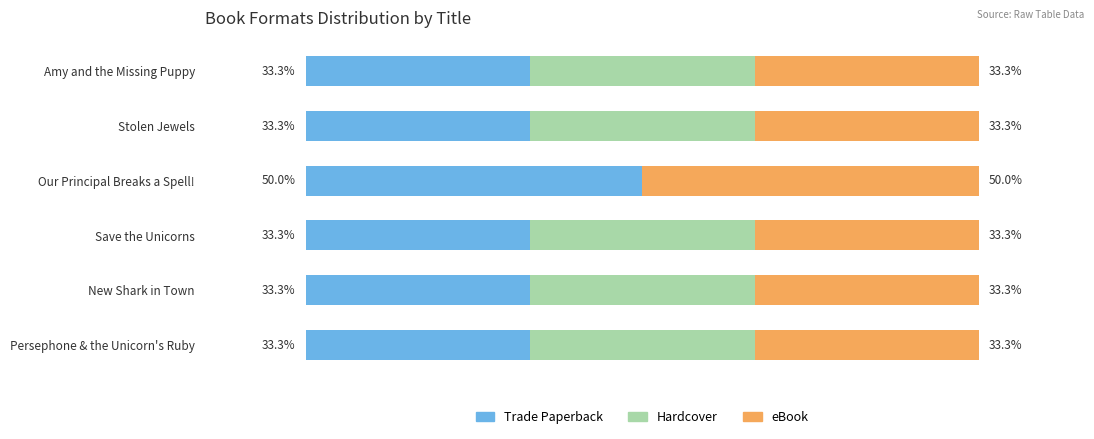

Which category has the highest value in the Trade Paperback series?

Our Principal Breaks a Spell!